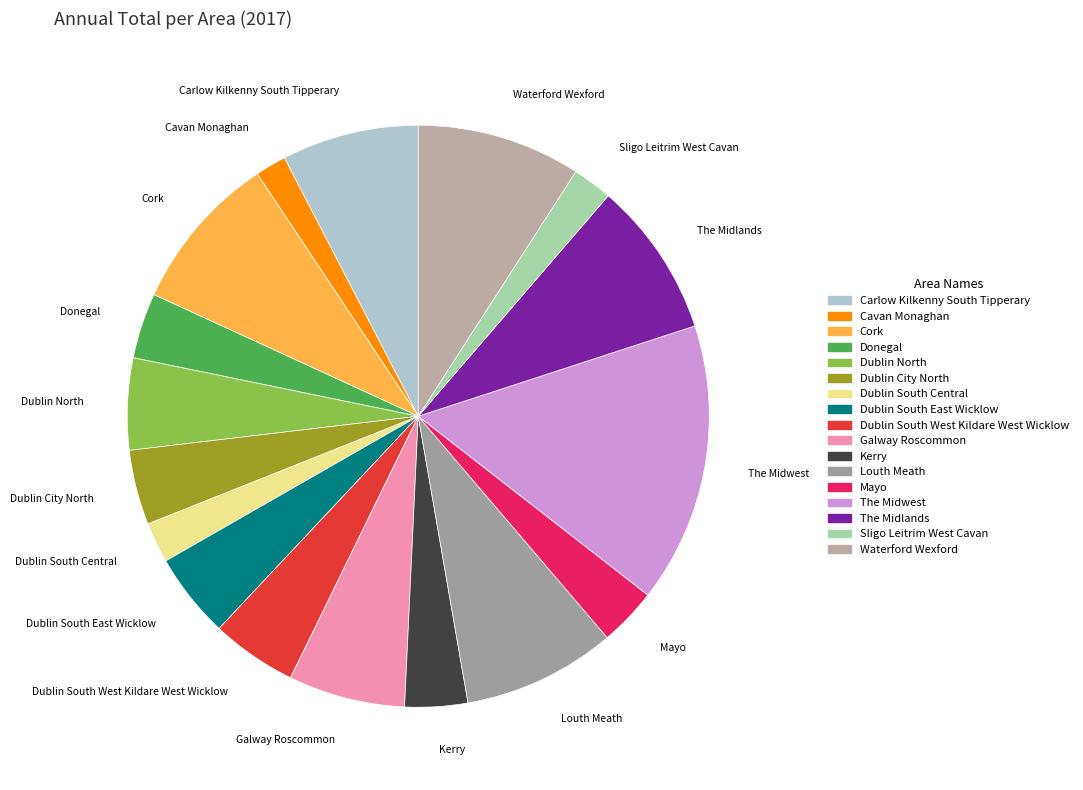

Do Louth Meath and Dublin South East Wicklow together represent more than half of the pie?

No